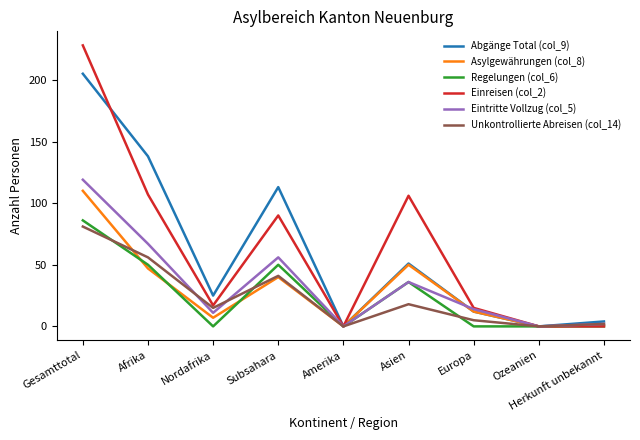

At how many categories does at least one series exceed 61?

4